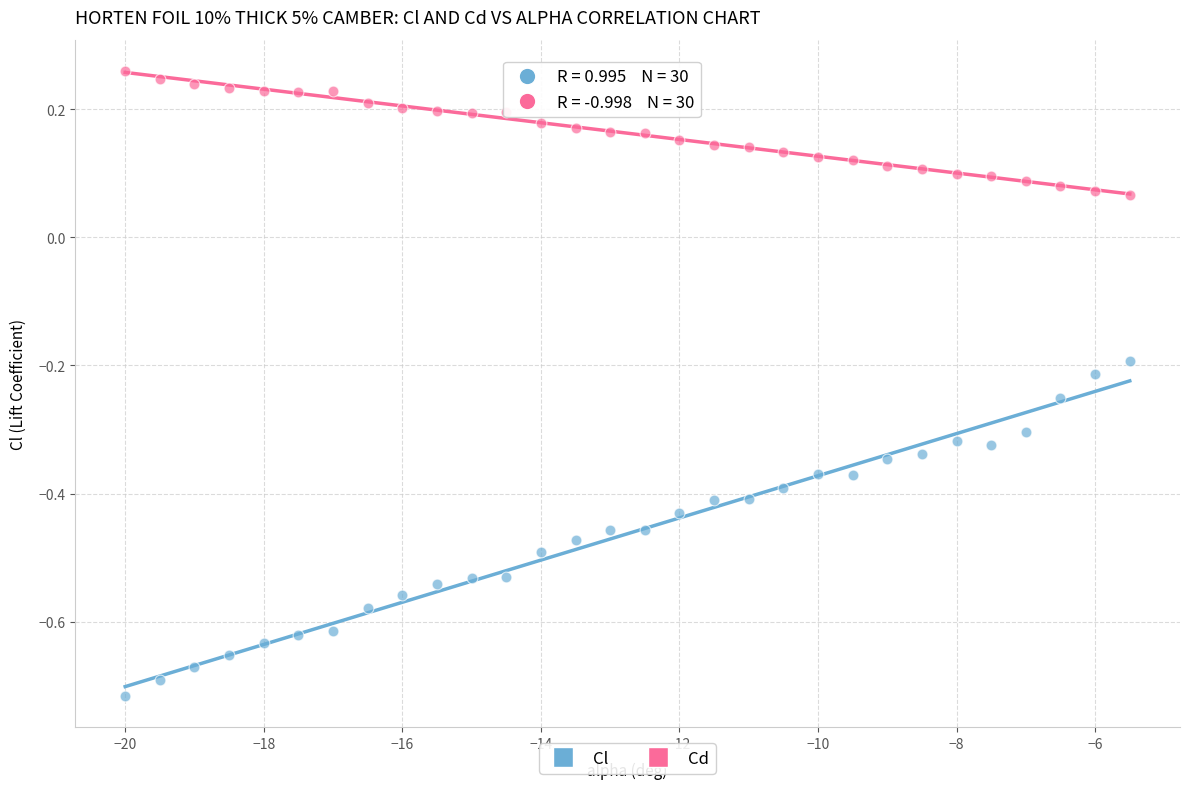

Across all data points, what is the range of Y values (max minus min)?

1.0